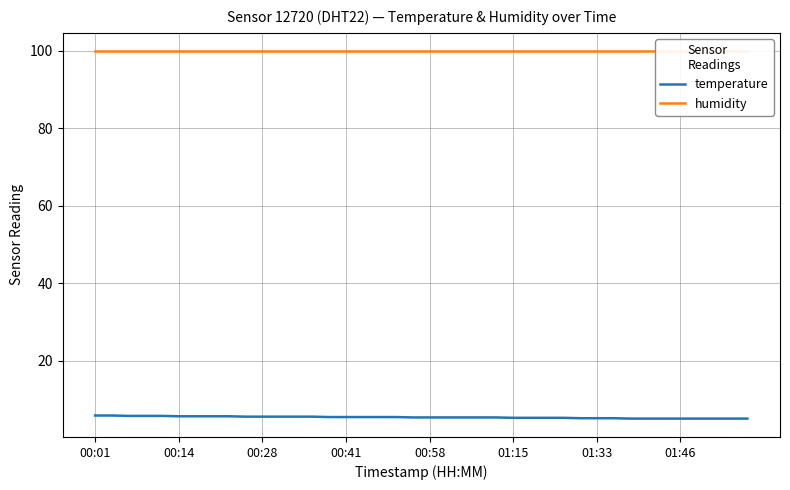

Reading left to right, extract all data points from this chart.

temperature: 5.8	5.8	5.7	5.7	5.7	5.6	5.6	5.6	5.6	5.5	5.5	5.5	5.5	5.5	5.4	5.4	5.4	5.4	5.4	5.3	5.3	5.3	5.3	5.3	5.3	5.2	5.2	5.2	5.2	5.1	5.1	5.1	5.0	5.0	5.0	5.0	5.0	5.0	5.0	5.0
humidity: 99.9	99.9	99.9	99.9	99.9	99.9	99.9	99.9	99.9	99.9	99.9	99.9	99.9	99.9	99.9	99.9	99.9	99.9	99.9	99.9	99.9	99.9	99.9	99.9	99.9	99.9	99.9	99.9	99.9	99.9	99.9	99.9	99.9	99.9	99.9	99.9	99.9	99.9	99.9	99.9